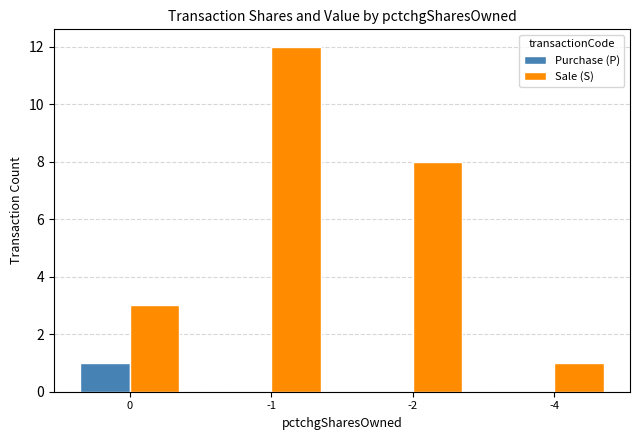

The Purchase (P) series shows 1 at 0. True or false?

True